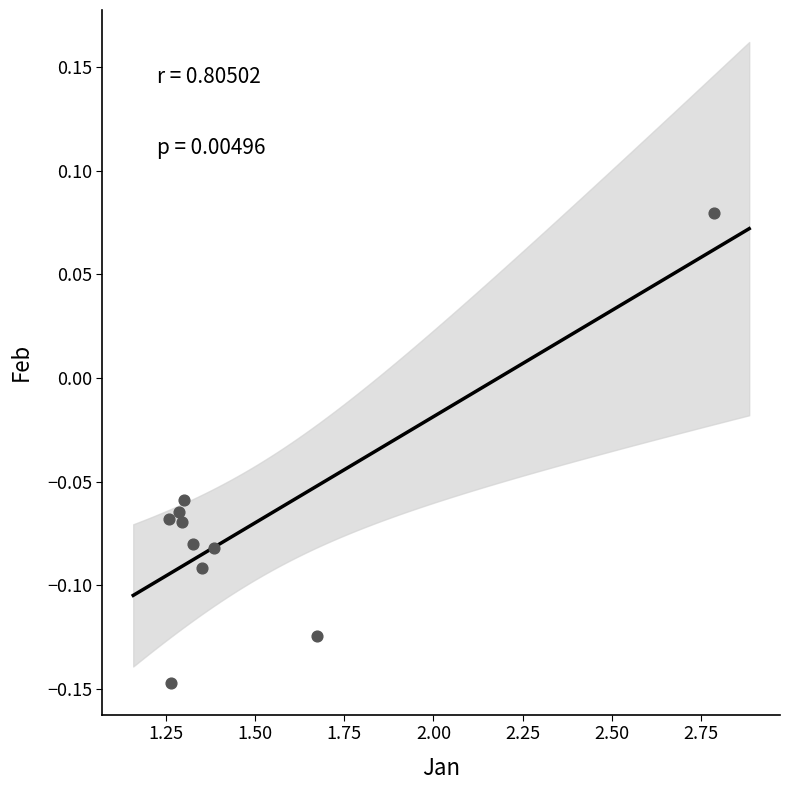

What is the average X value?

1.5